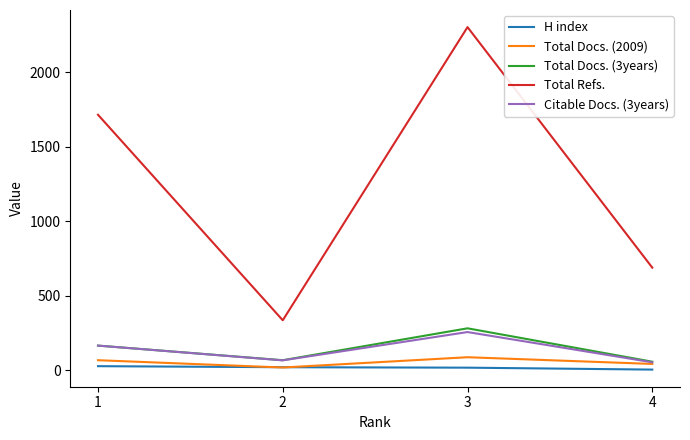

The H index series shows 28 at 1. True or false?

True